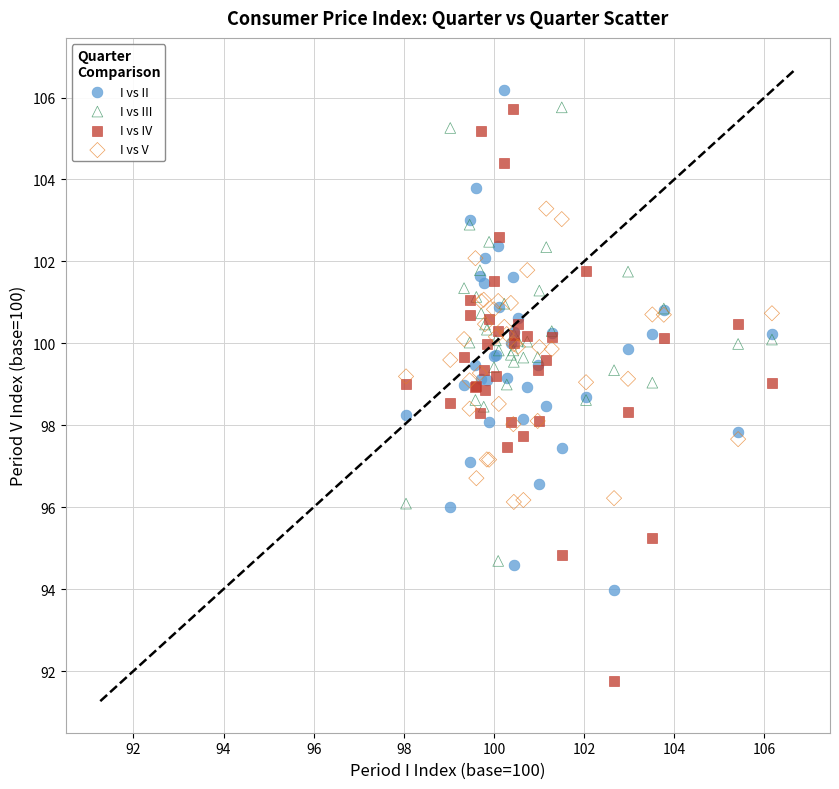

What are all the series names shown in the legend?

I vs II, I vs III, I vs IV, I vs V